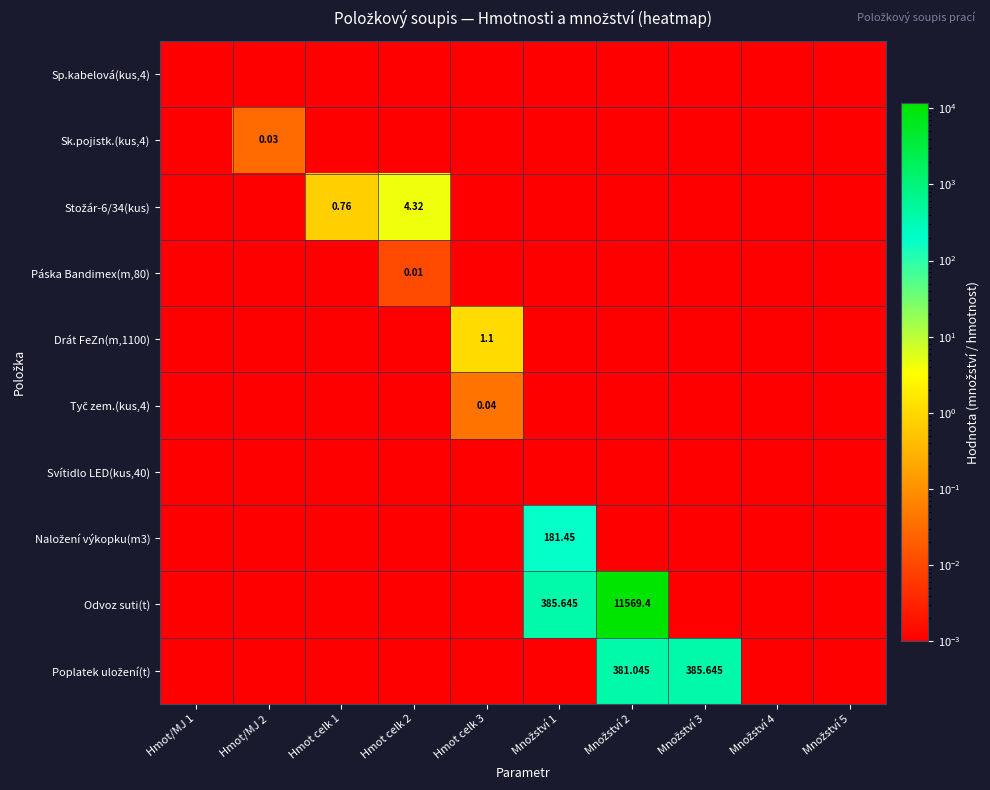

What is the difference between the Poplatek uložení(t) values at Množství 2 and Hmot celk 2?

381.0